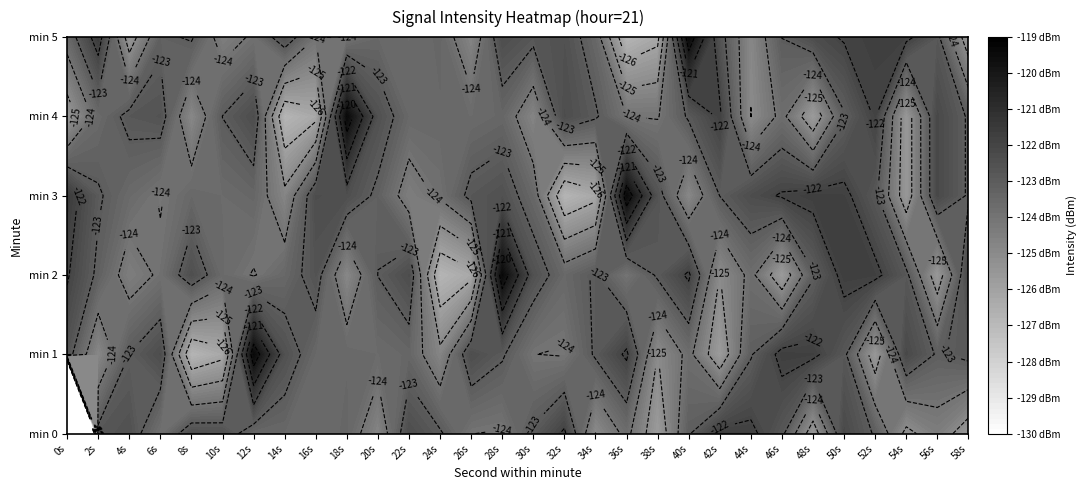

At which category does the chart reach its peak across all series?

6